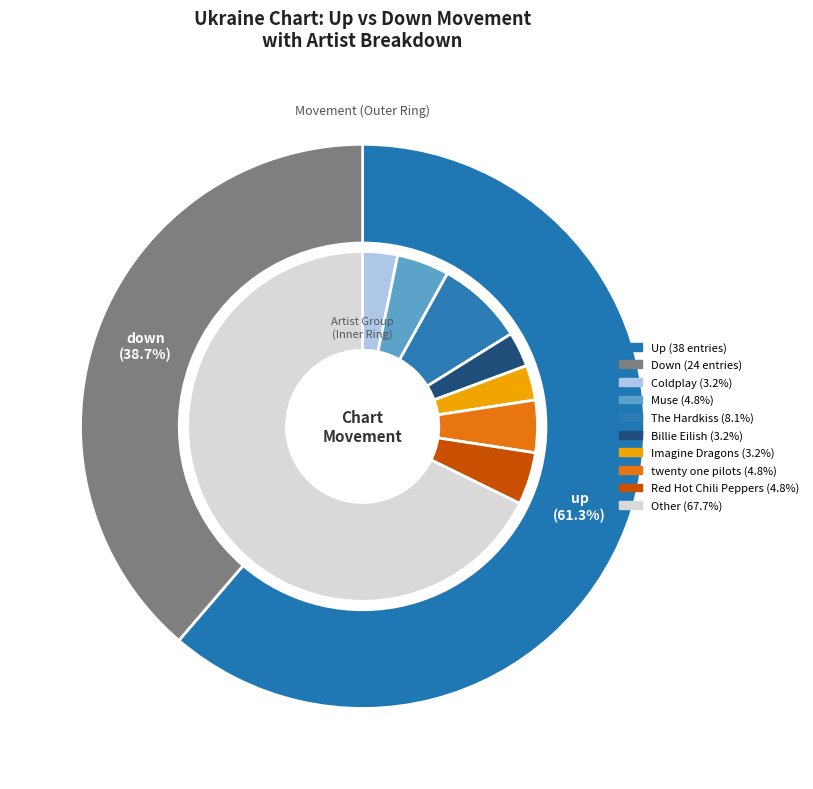

How many slices are in this pie chart?

2